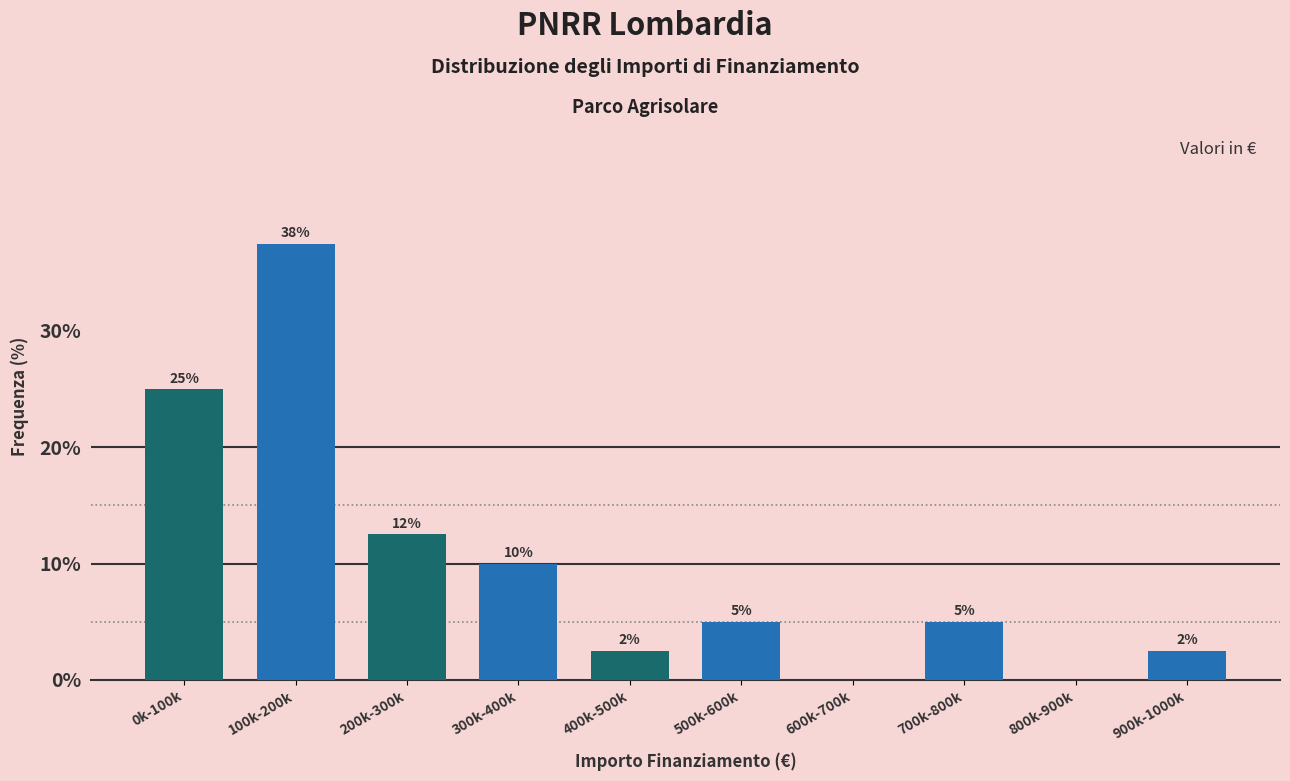

What is the sum of the values at 500k-600k and 300k-400k?

15.0